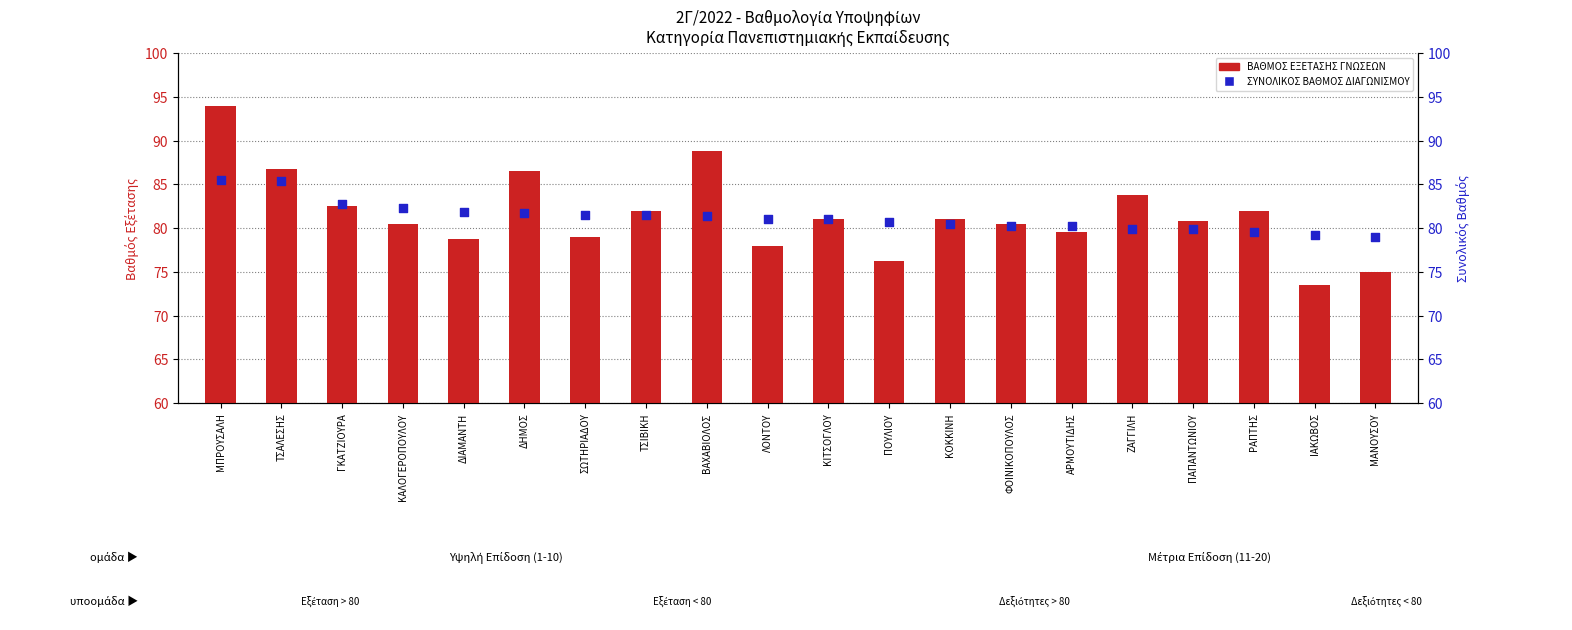

What is the total value across all series at ΔΗΜΟΣ?

168.2